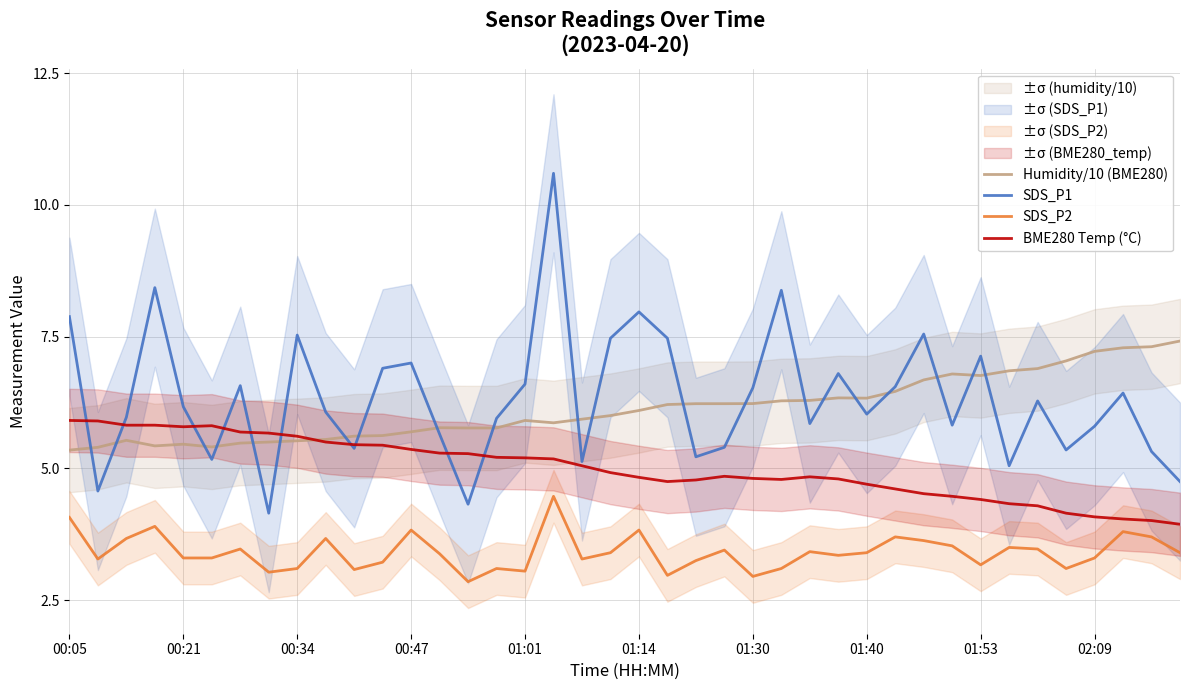

What is the minimum value for SDS_P1?

4.2